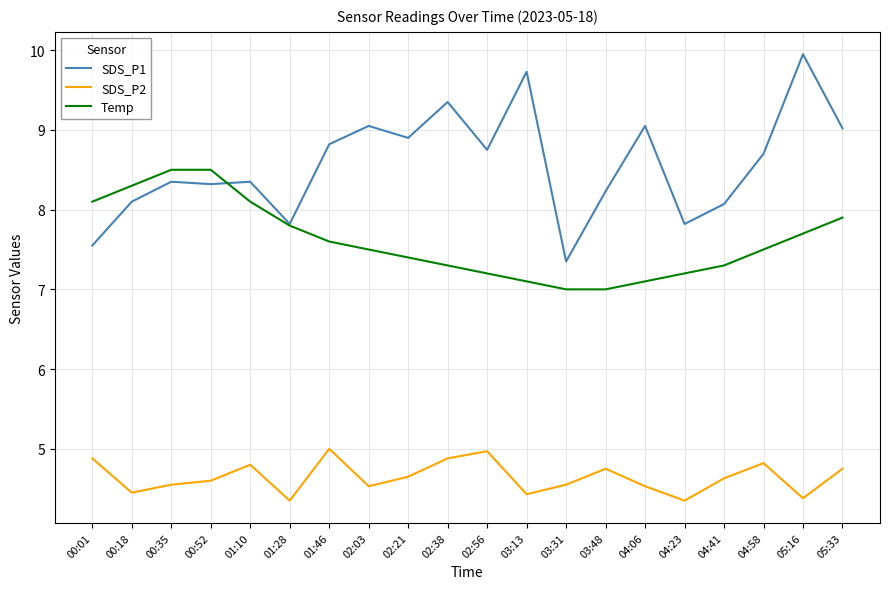

True or false: SDS_P2 and Temp cross at least once.

False